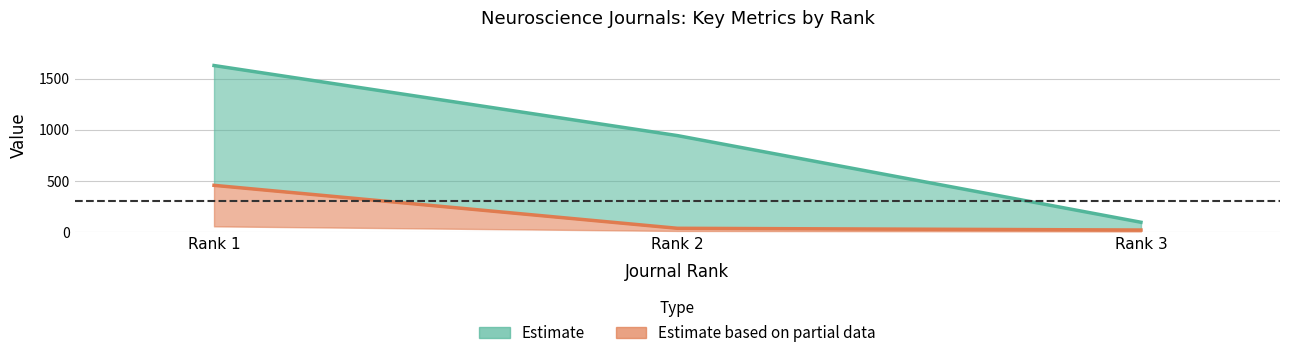

At which label does H index first exceed 37?

Rank 1